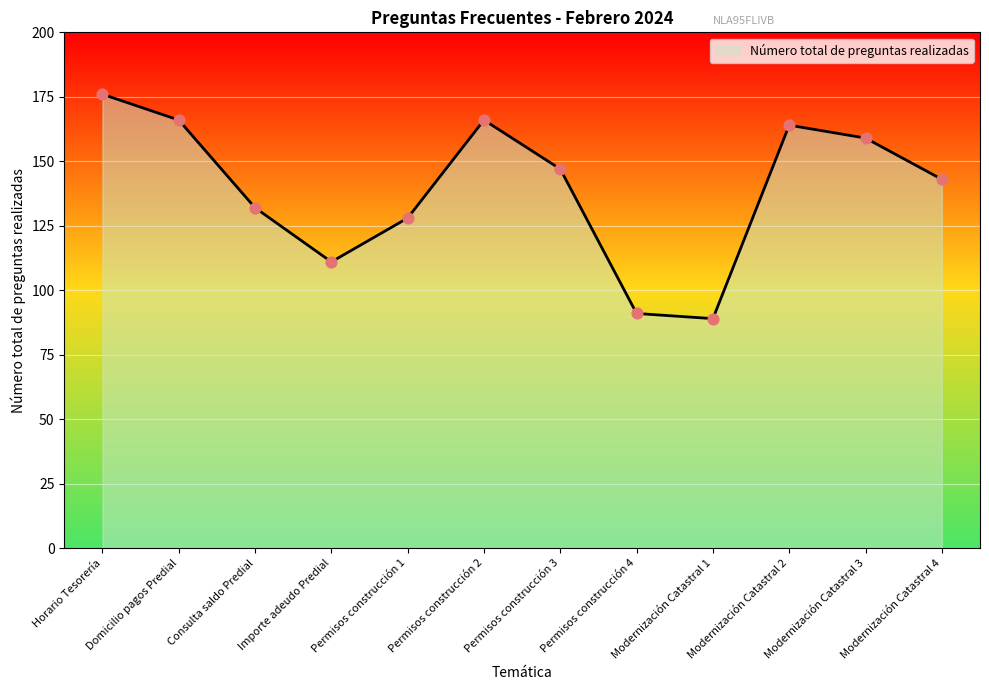

What is the ratio of the value at Modernización Catastral 1 to the value at Permisos construcción 3?

0.6